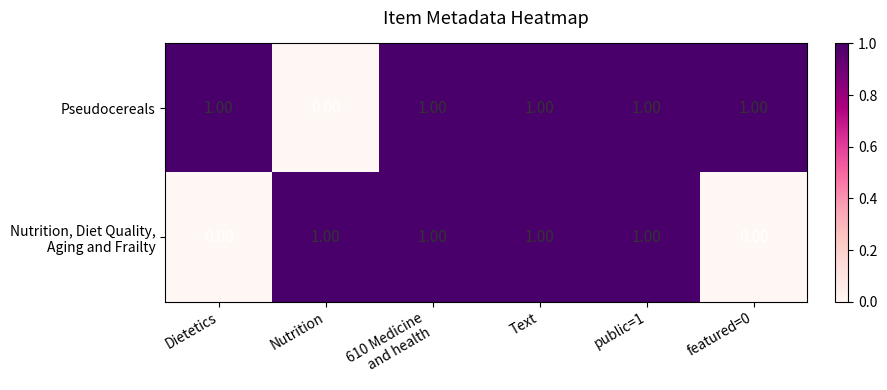

Which series has the largest total across all categories?

Pseudocereals